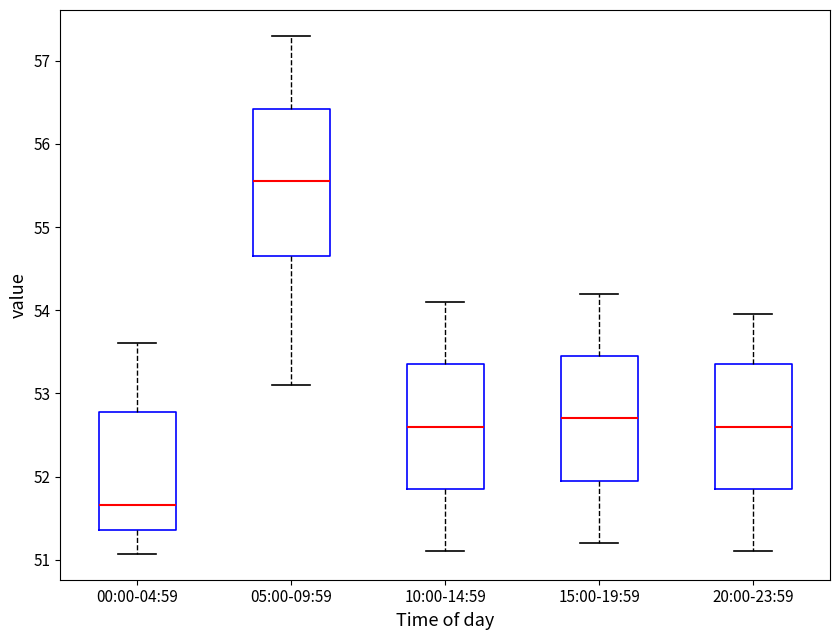

Which box is the tallest, from its lower edge to its upper edge?

05:00-09:59